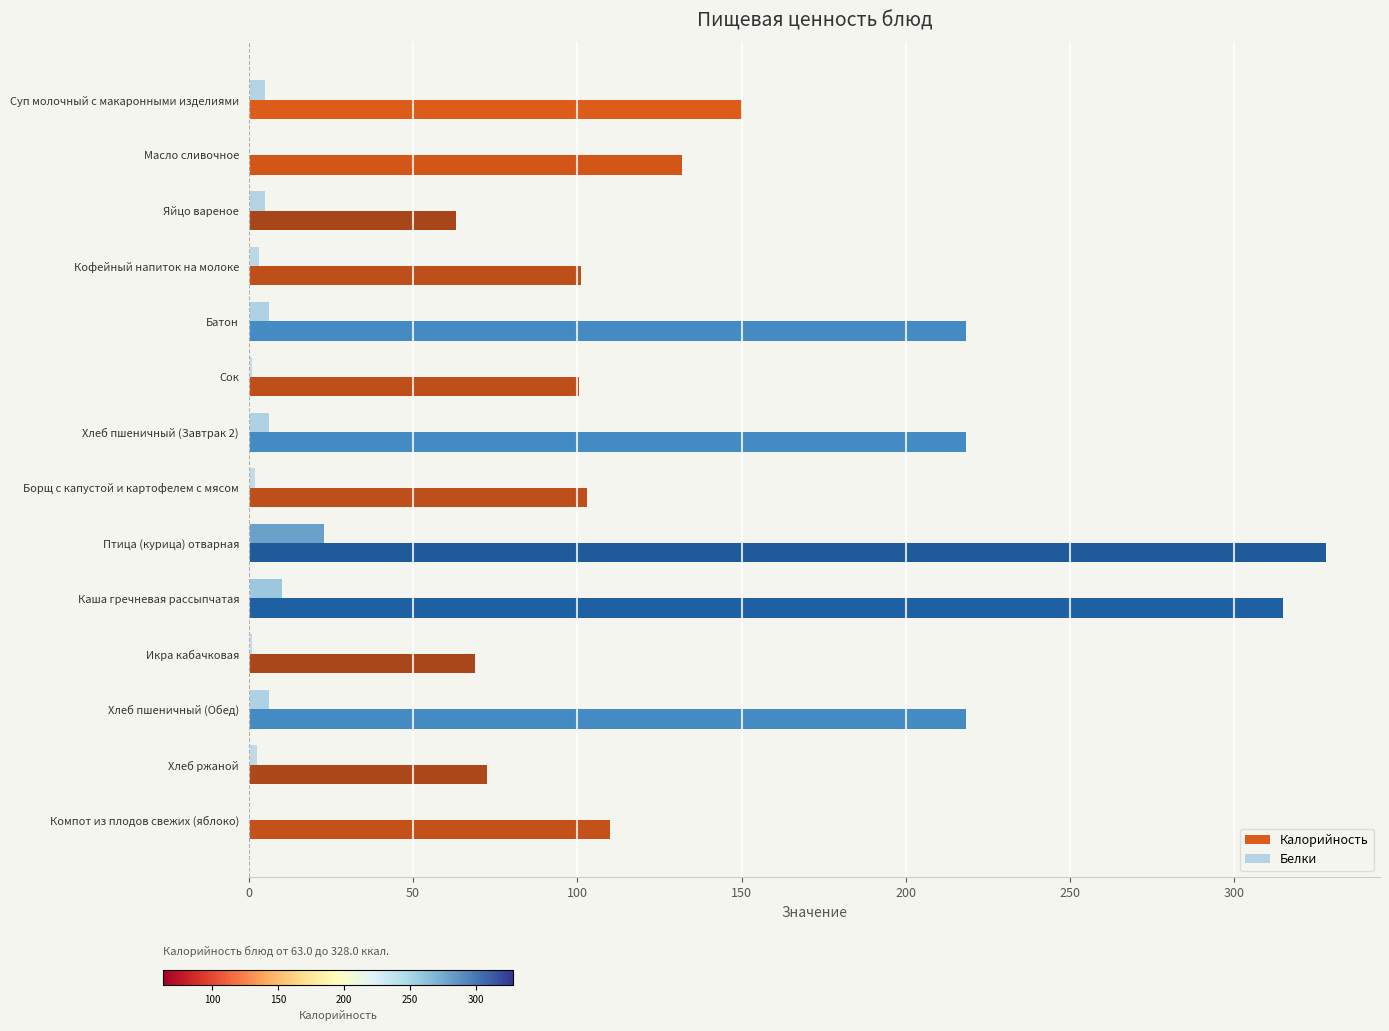

What are all the series names shown in the legend?

Калорийность, Белки